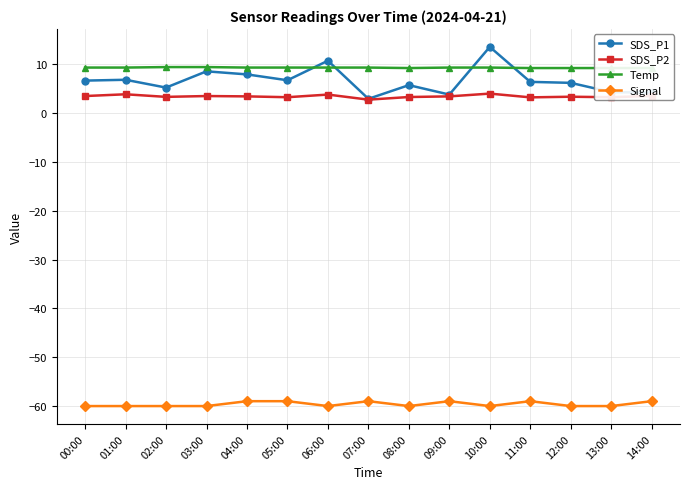

True or false: Temp has more than 0 interior local peaks.

False